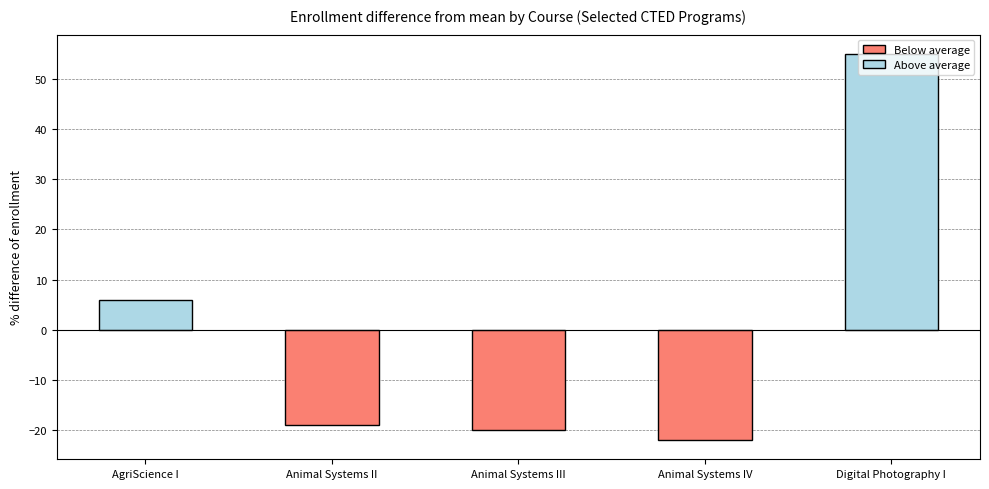

What is the label of the 5th bar from the right?

AgriScience I